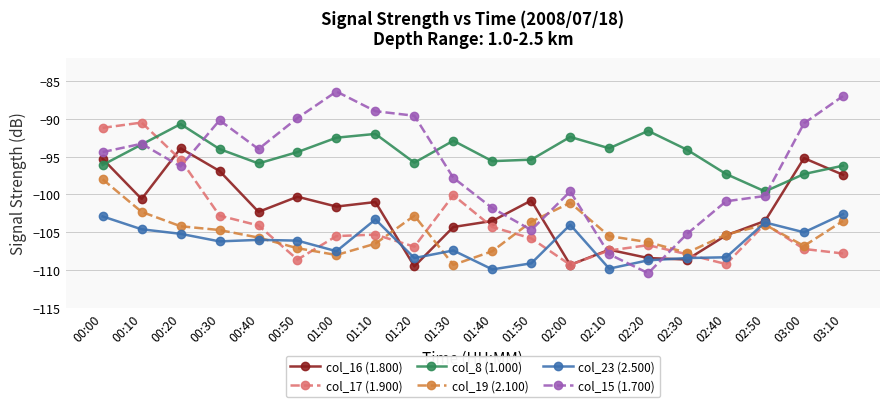

In col_8 (1.000), how many points are higher than both neighbors (excluding endpoints)?

5